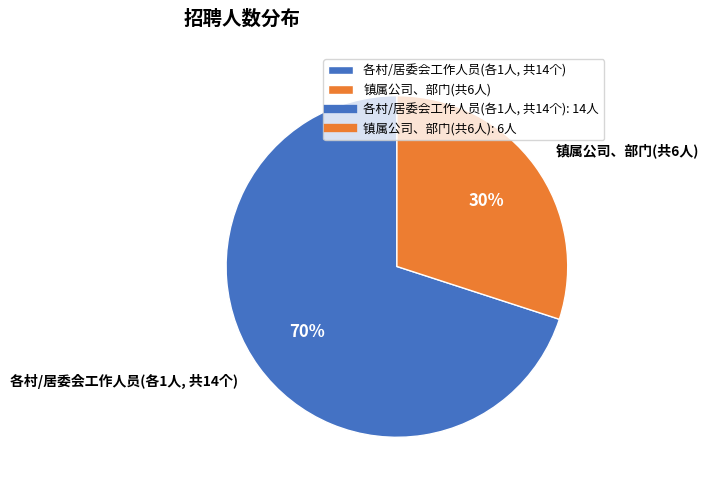

What percentage is the 各村/居委会工作人员(各1人, 共14个) slice, to the nearest percent?

70%